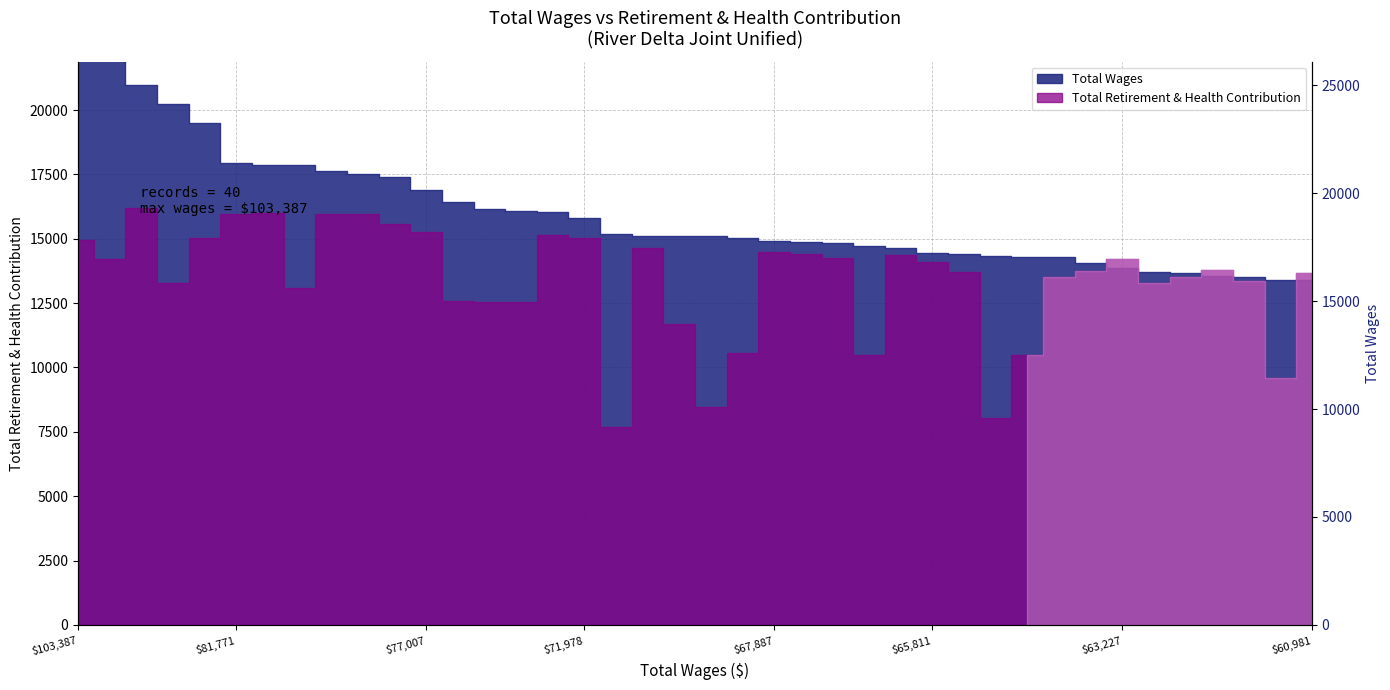

What is the change in value from $71,978 to 13?

-4077.8